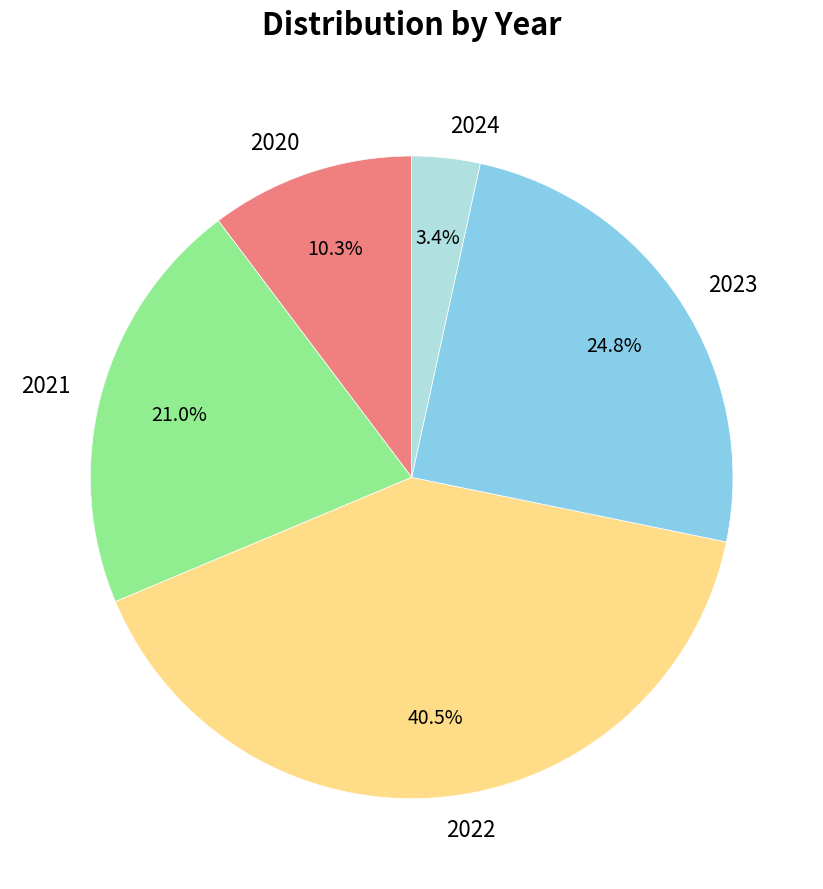

To the nearest percent, what is the average slice percentage?

20%